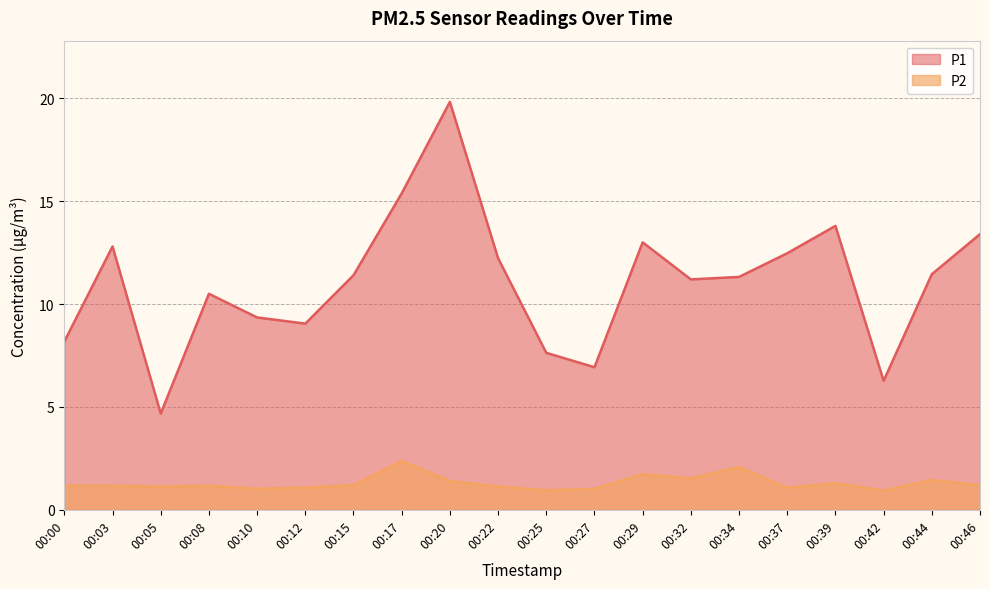

Which label corresponds to the smallest value in the chart?

00:42